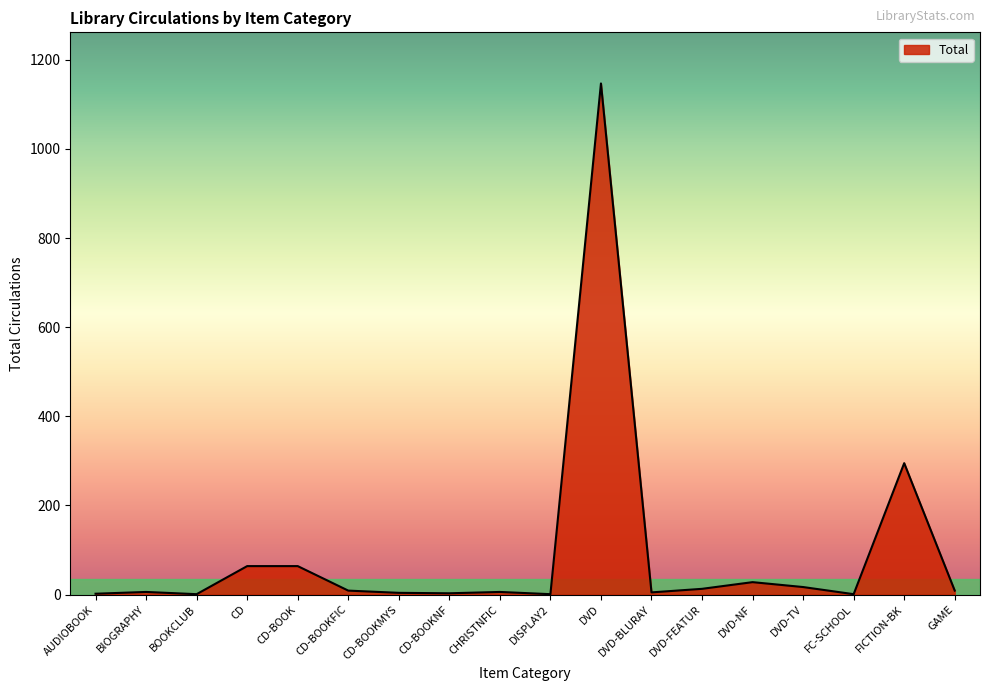

Which category has the highest value across all series?

DVD